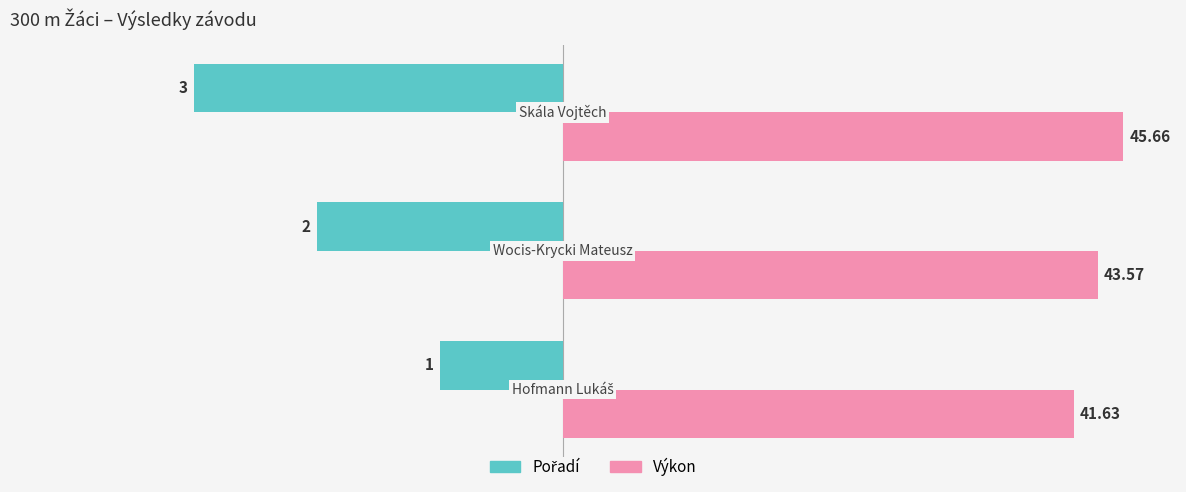

At how many categories does at least one series exceed 7?

3